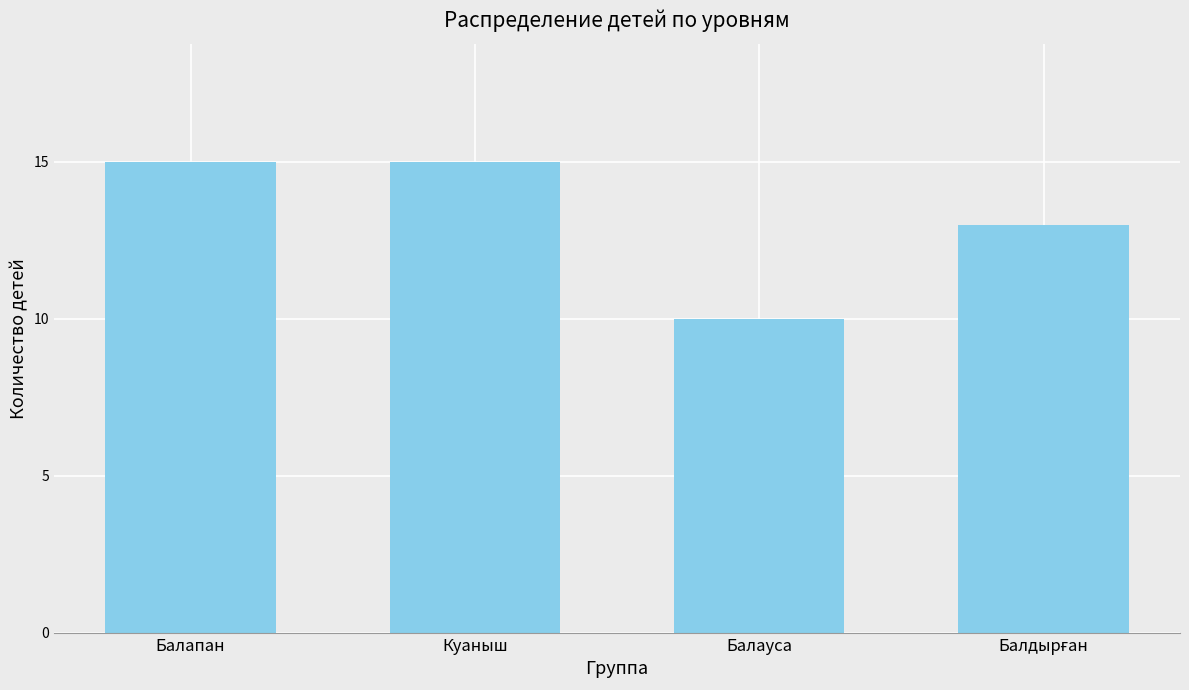

Reading right to left, transcribe all the data shown in this chart.

13	10	15	15